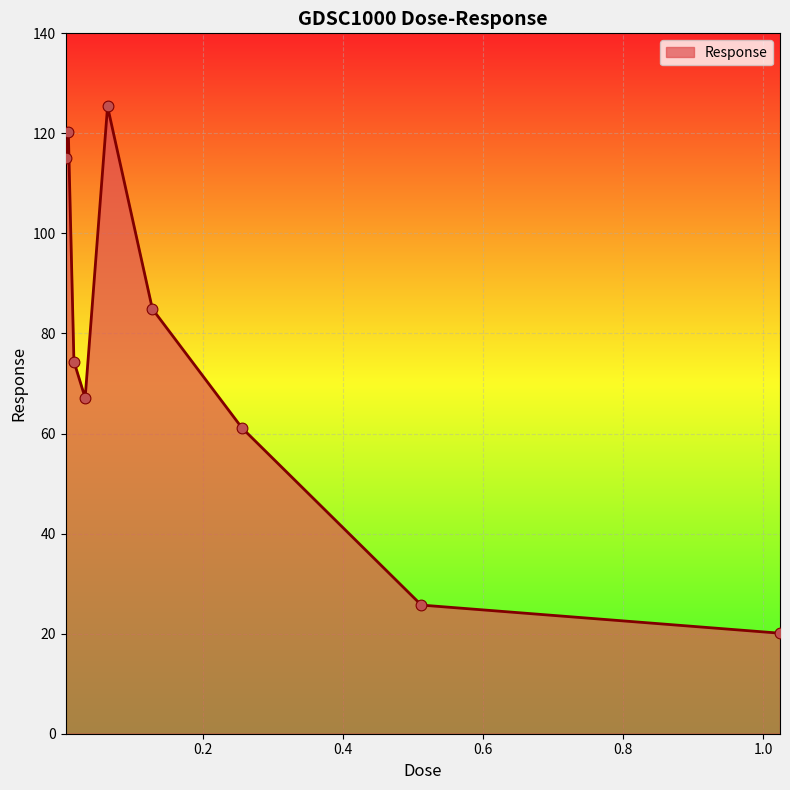

What is the minimum value shown in the chart?

20.1